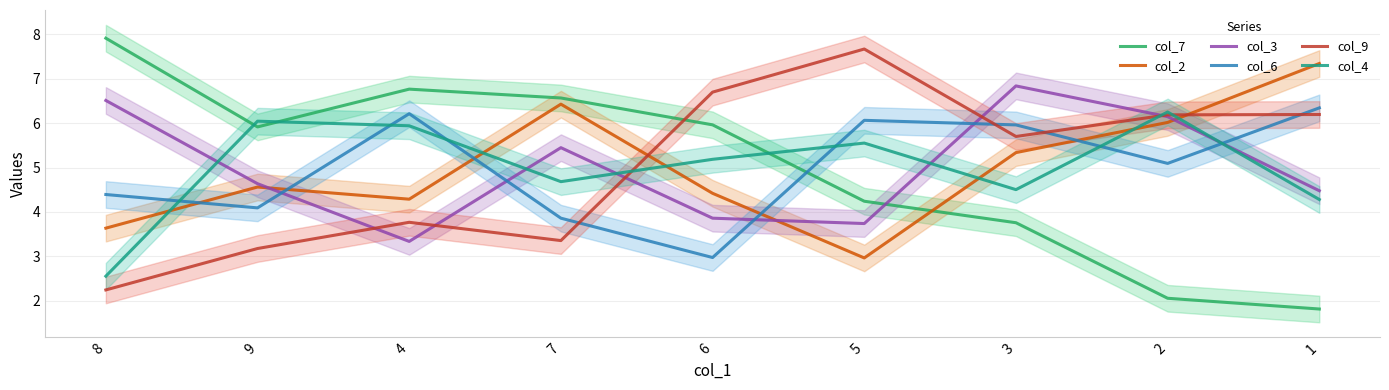

What is the difference between the maximum and second lowest values in the col_9 series?

4.5